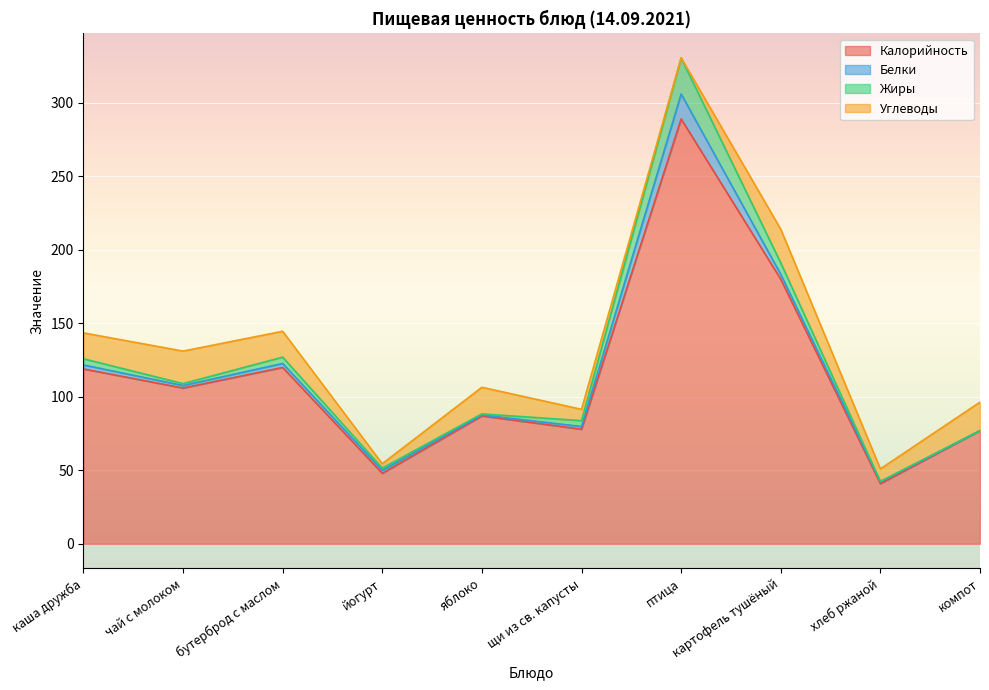

Reading right to left, transcribe all the data shown in this chart.

Калорийность: 77.0	41.0	180.0	289.0	78.0	87.0	48.0	120.0	106.0	119.0
Белки: 0.0	1.3	3.3	17.0	1.8	0.7	2.0	2.7	1.7	2.7
Жиры: 0.0	0.2	7.8	24.5	4.0	0.7	1.5	4.3	1.3	4.2
Углеводы: 19.4	8.5	22.9	0.1	7.7	18.1	3.0	17.6	22.1	17.6